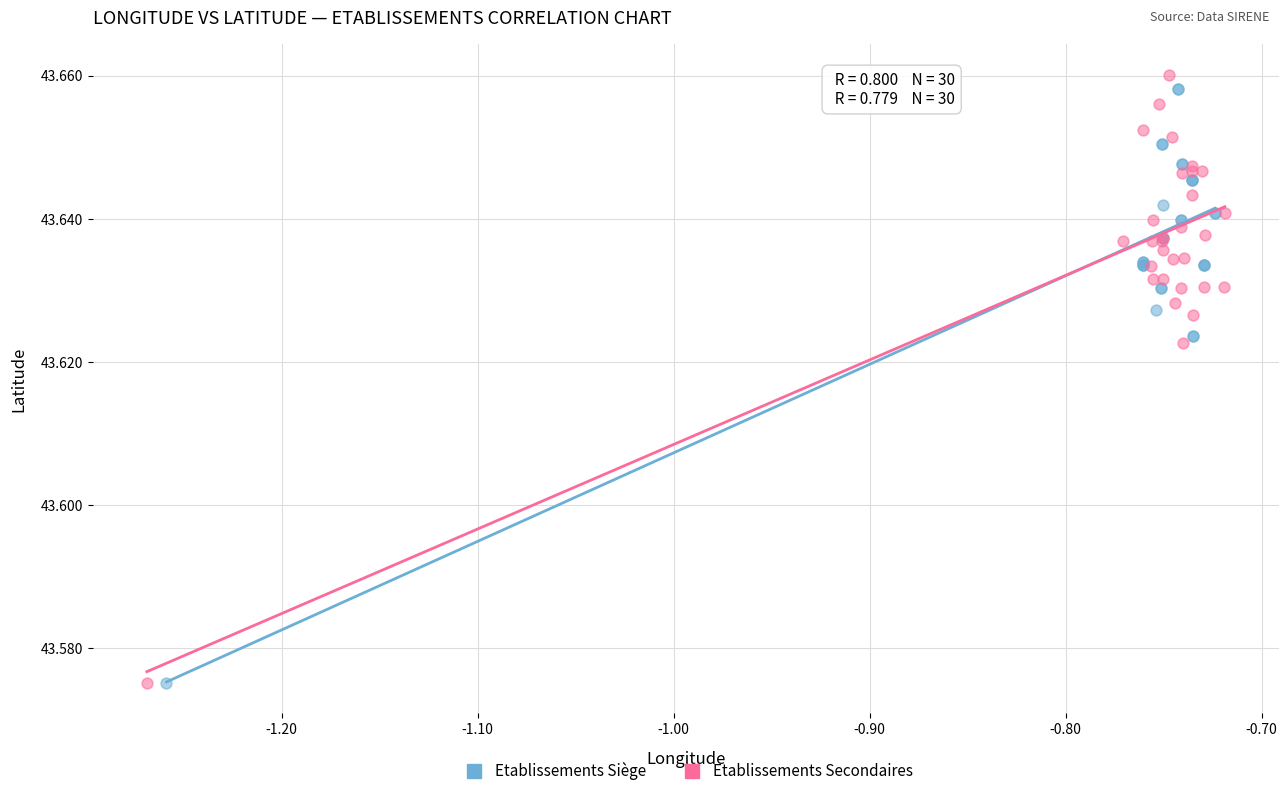

What are all the series names shown in the legend?

Etablissements Siège, Etablissements Secondaires